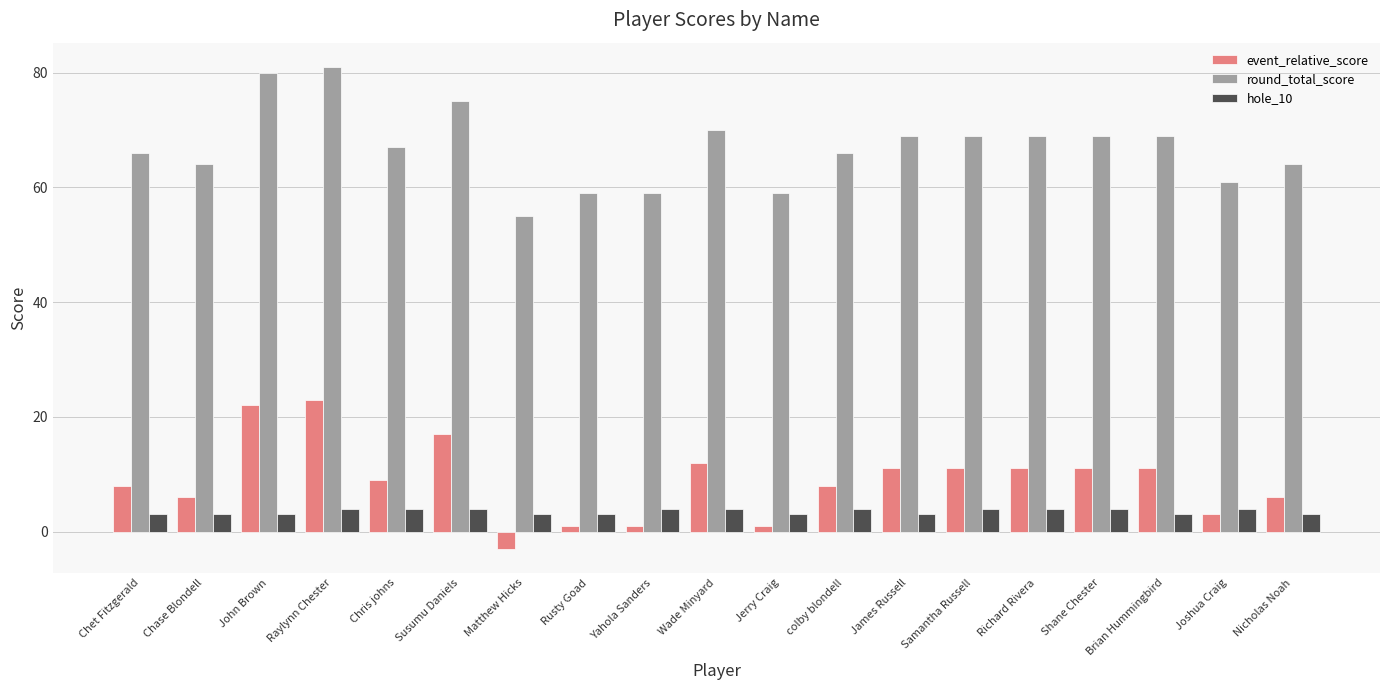

The value of event_relative_score at Richard Rivera is 11. True or false?

True